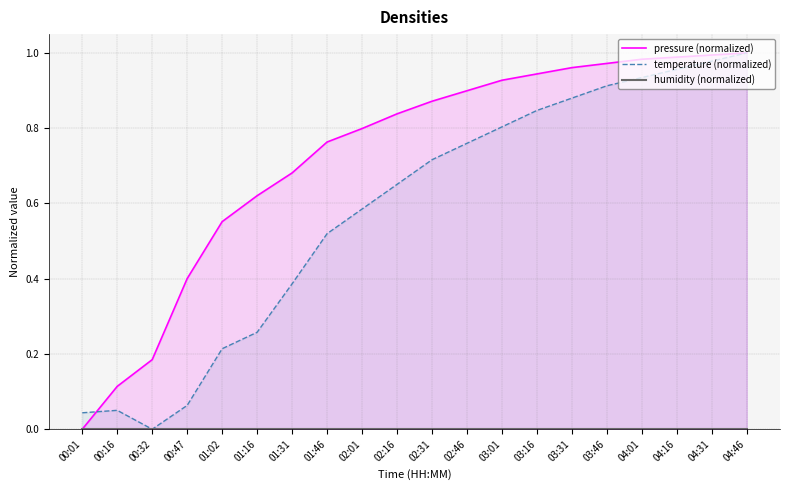

Which series has the largest total across all categories?

pressure (normalized)